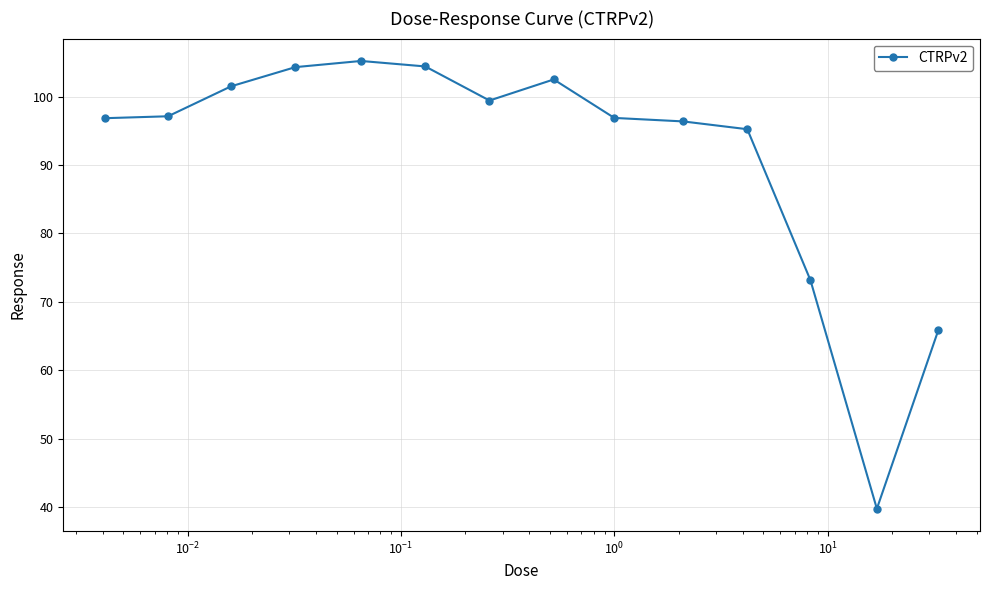

What is the value of the 5th point from the left?

105.2